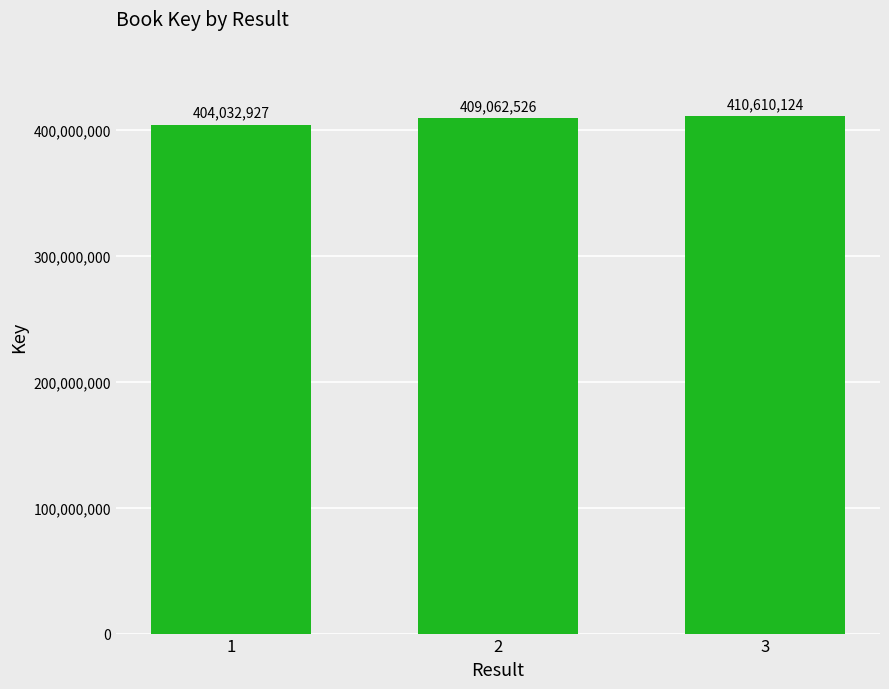

Reading left to right, transcribe all the data shown in this chart.

1=404032927	2=409062526	3=410610124